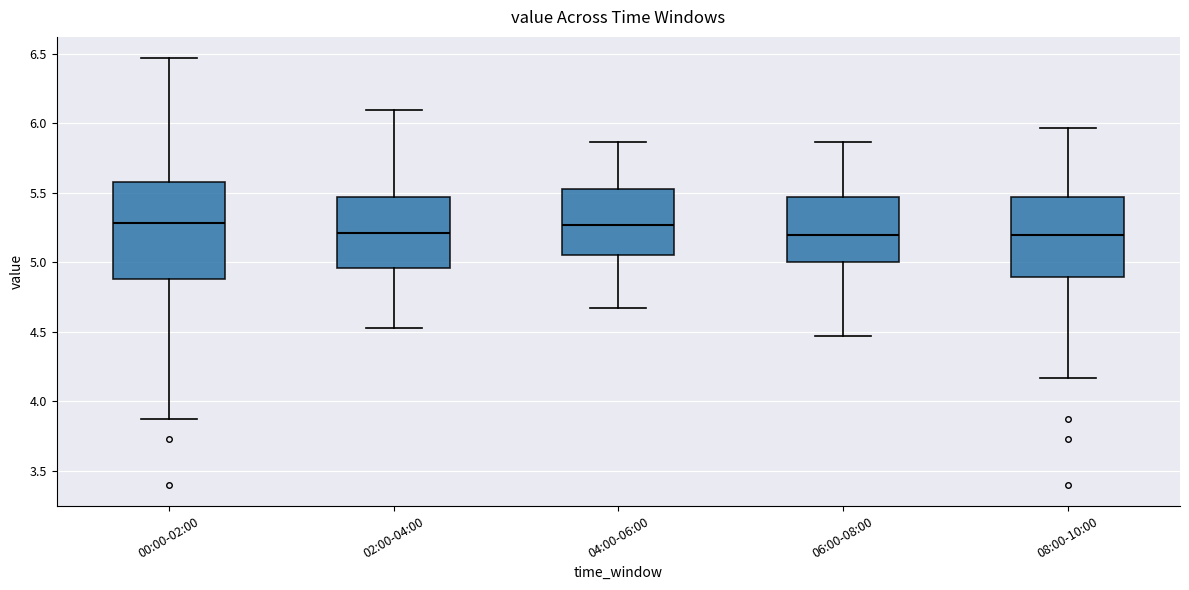

Reading left to right, transcribe this box plot: for each box, give where its median line is, the range the box spans, and where its two whiskers end, as read against the y-axis. The values are not printed on the chart, so give them approximately, as read against the axis.

00:00-02:00: median 5.30, box 4.90 to 5.60, whiskers 3.85 to 6.45
02:00-04:00: median 5.20, box 4.95 to 5.45, whiskers 4.55 to 6.10
04:00-06:00: median 5.25, box 5.05 to 5.55, whiskers 4.65 to 5.85
06:00-08:00: median 5.20, box 5.00 to 5.45, whiskers 4.45 to 5.85
08:00-10:00: median 5.20, box 4.90 to 5.45, whiskers 4.15 to 5.95